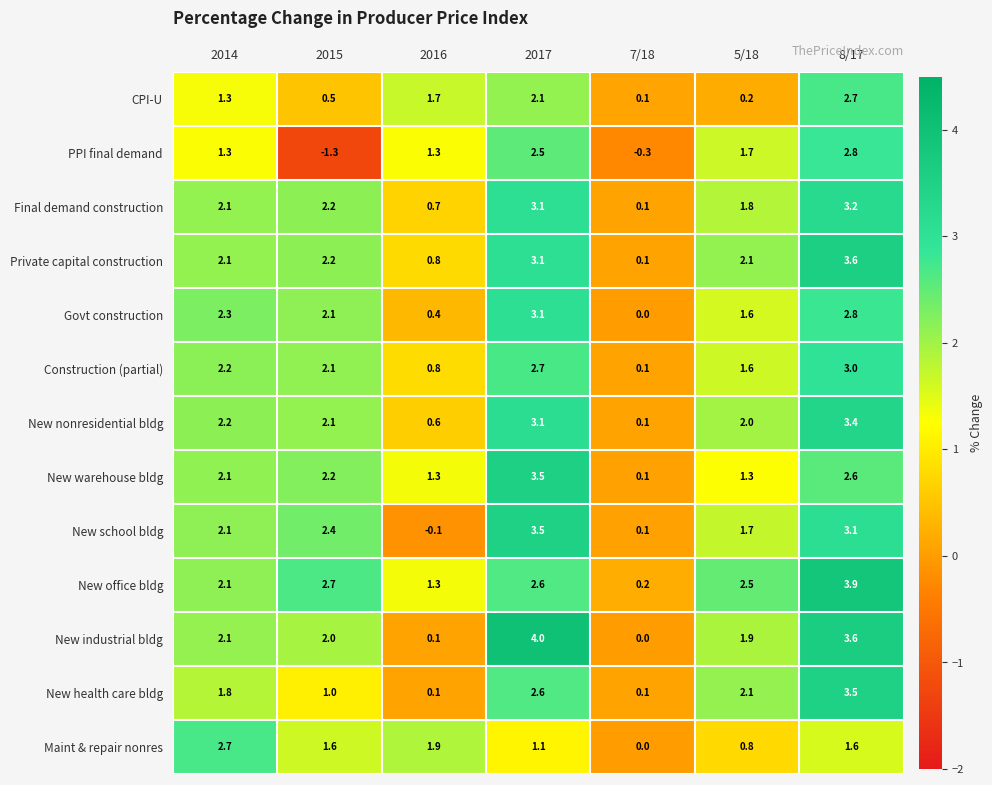

Is the value of New industrial bldg at 2016 greater than the value of New office bldg at 2014?

No